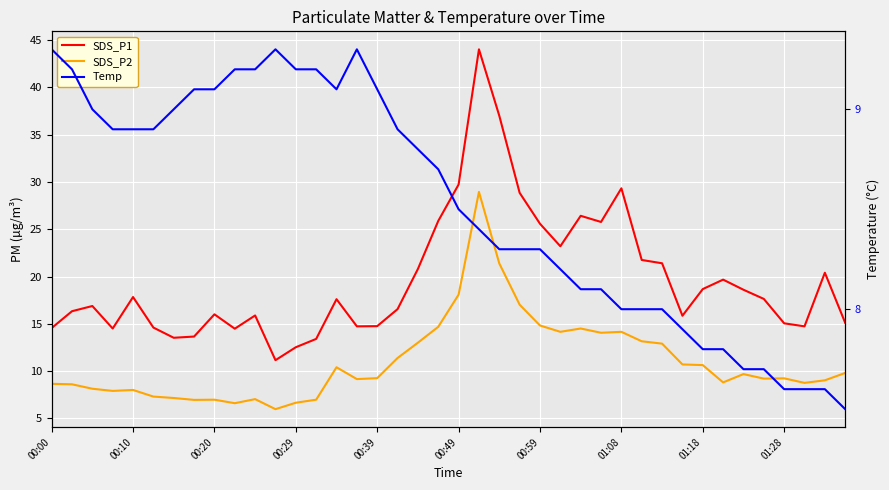

What is the highest value of the SDS_P2 series?

28.9